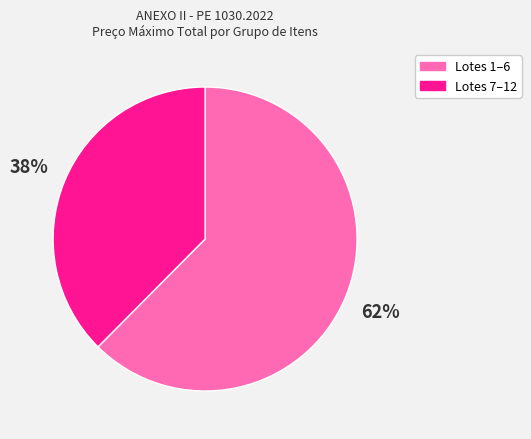

Count the number of slices in the pie.

2